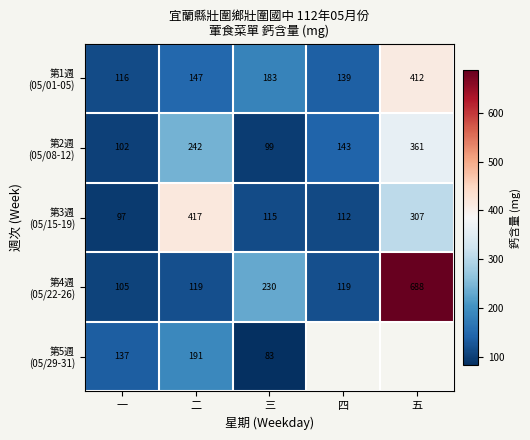

At how many categories does at least one series exceed 524?

1